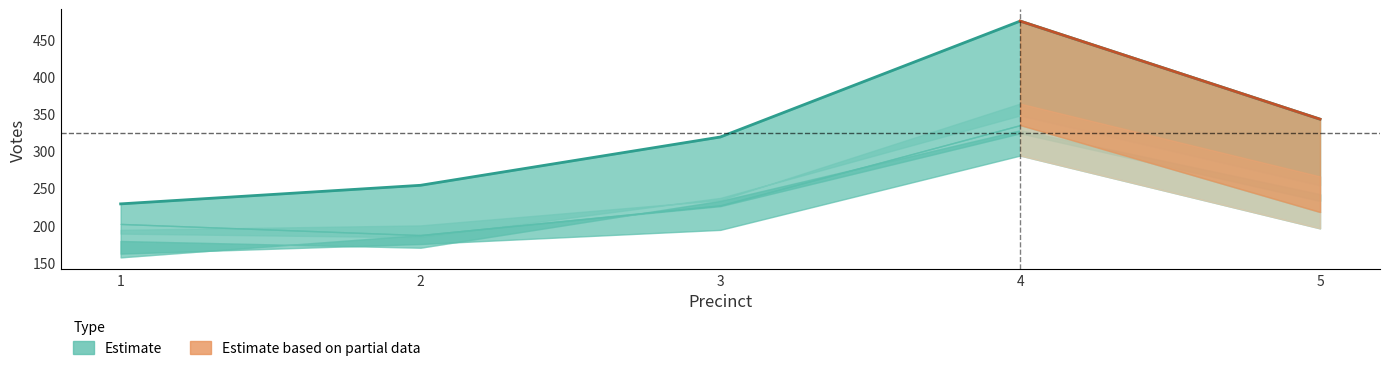

What is the sum of the values at 4 and 2?

729